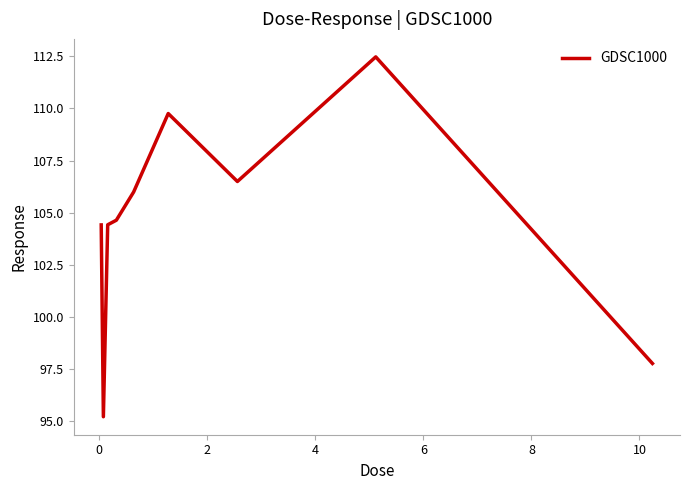

What is the maximum value shown in the chart?

112.5